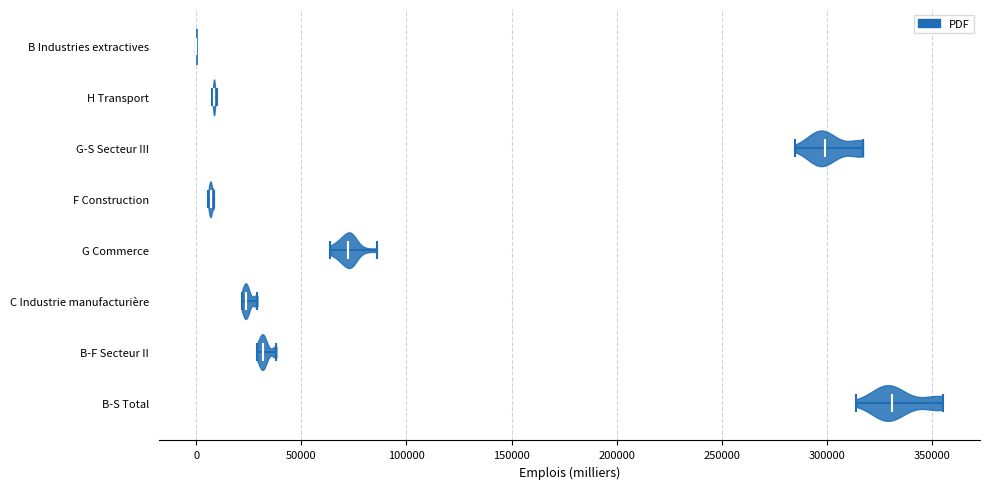

Which violin has the furthest to the right median line?

B-S Total